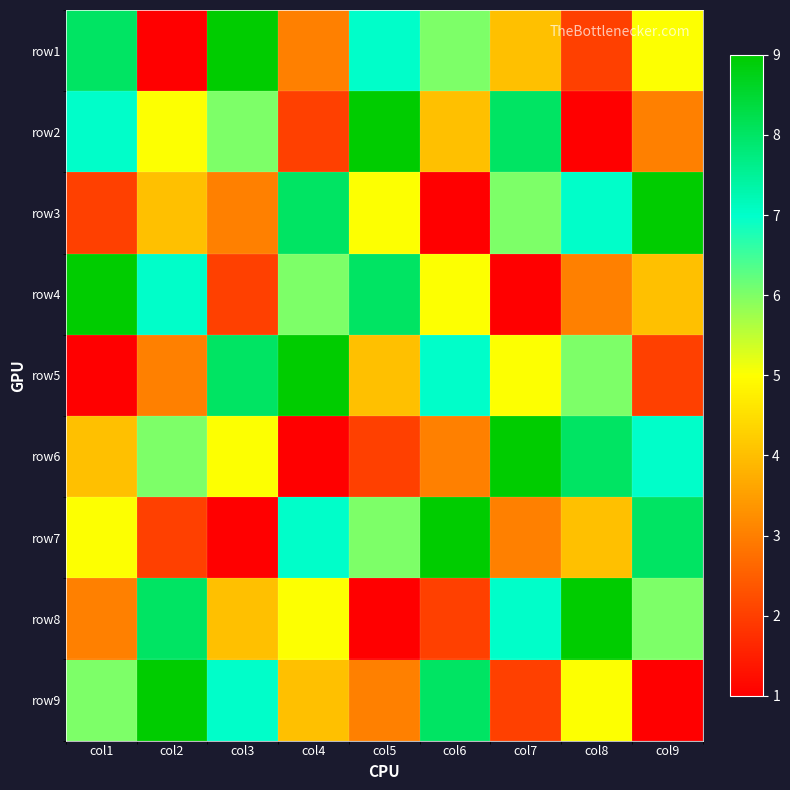

What is the smallest value displayed?

1